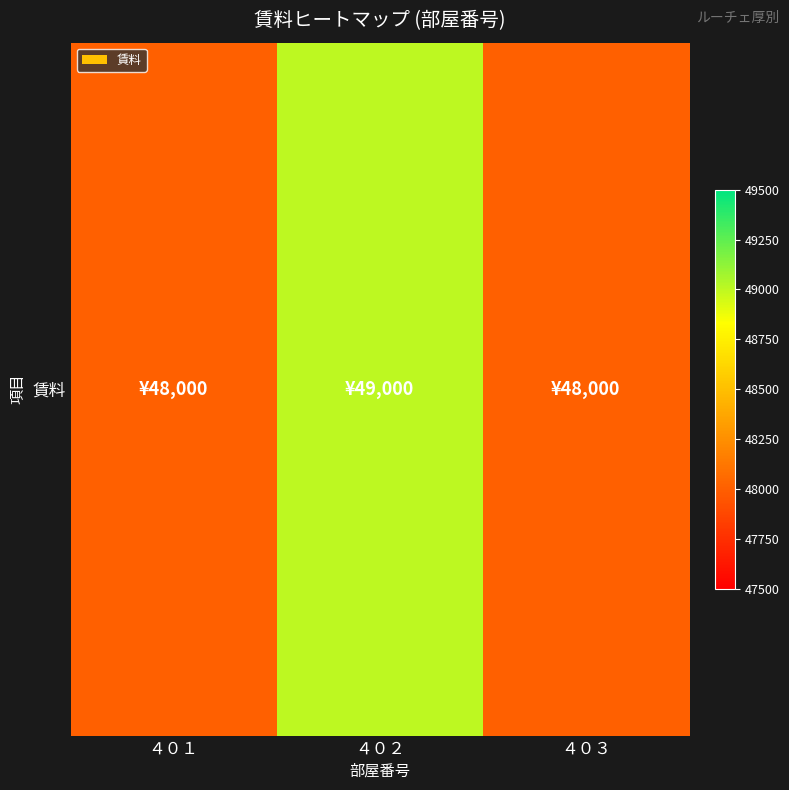

Count the number of data series in this chart.

1